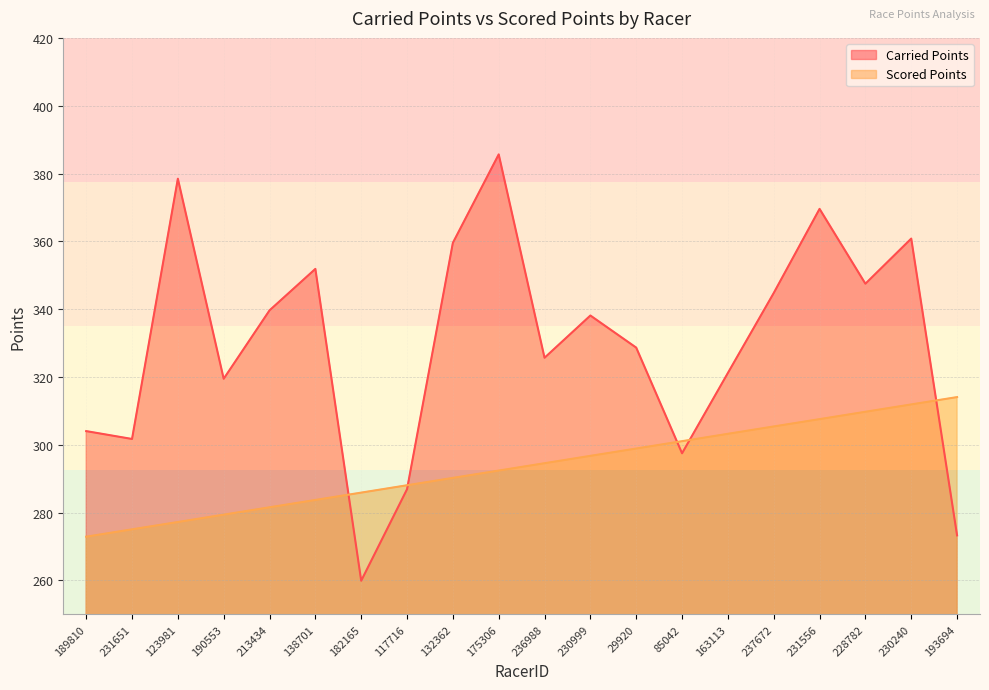

Between which two adjacent categories do Carried Points and Scored Points first intersect?

138701 and 182165